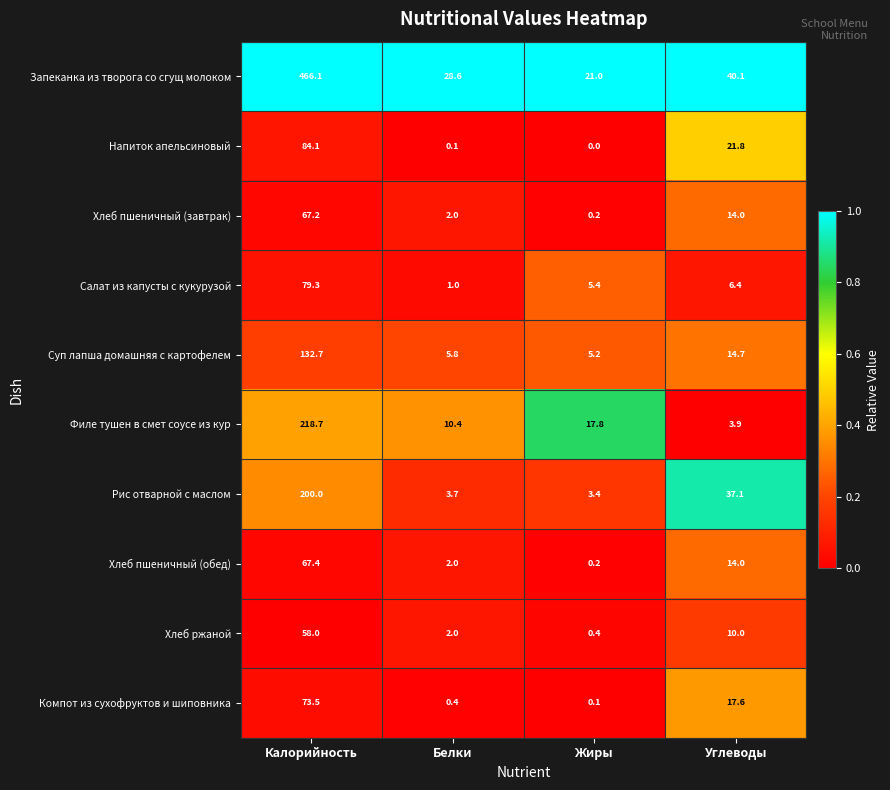

At which category is the sum across all series the highest?

Калорийность